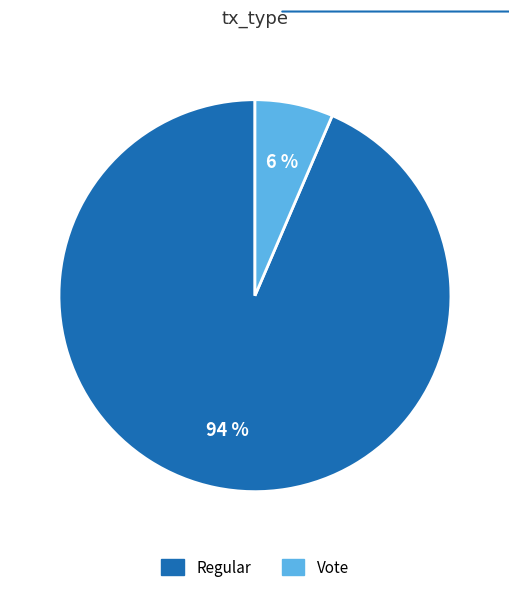

What is the smallest slice in the pie chart?

Vote